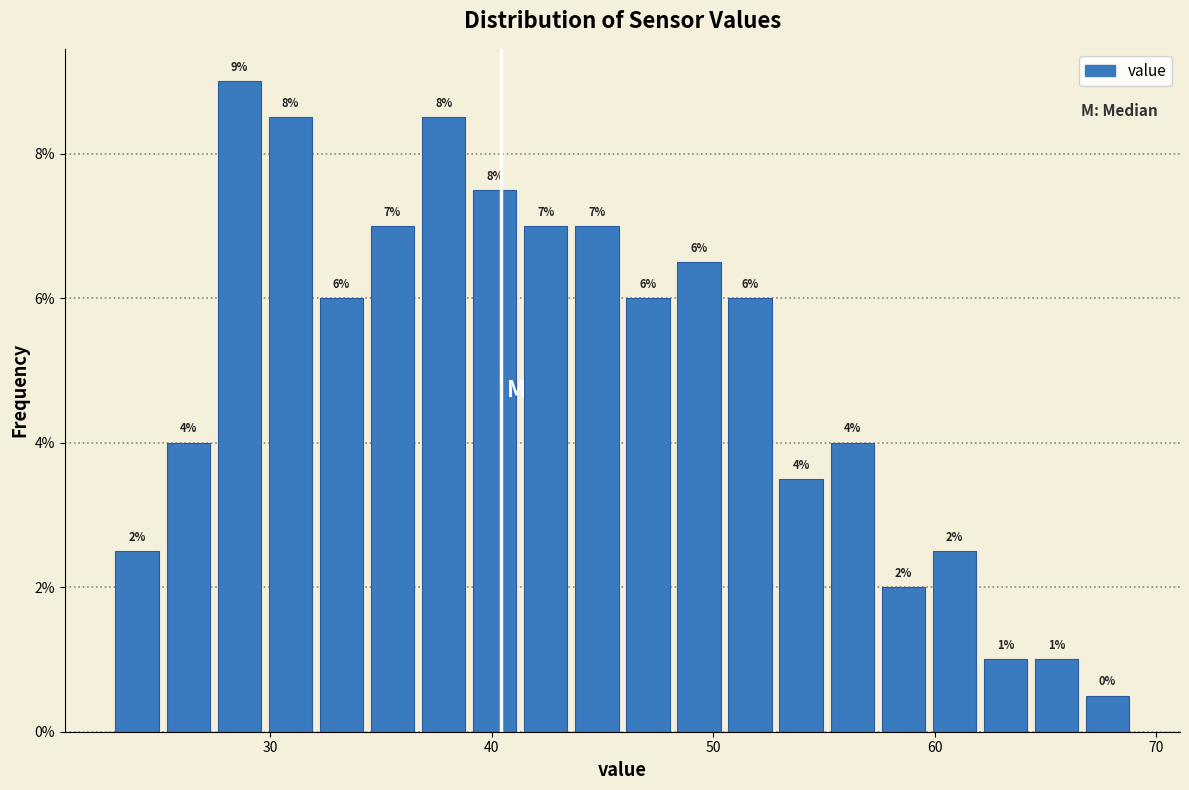

Read against the x-axis, roughly where is the centre of the tallest bar?

29